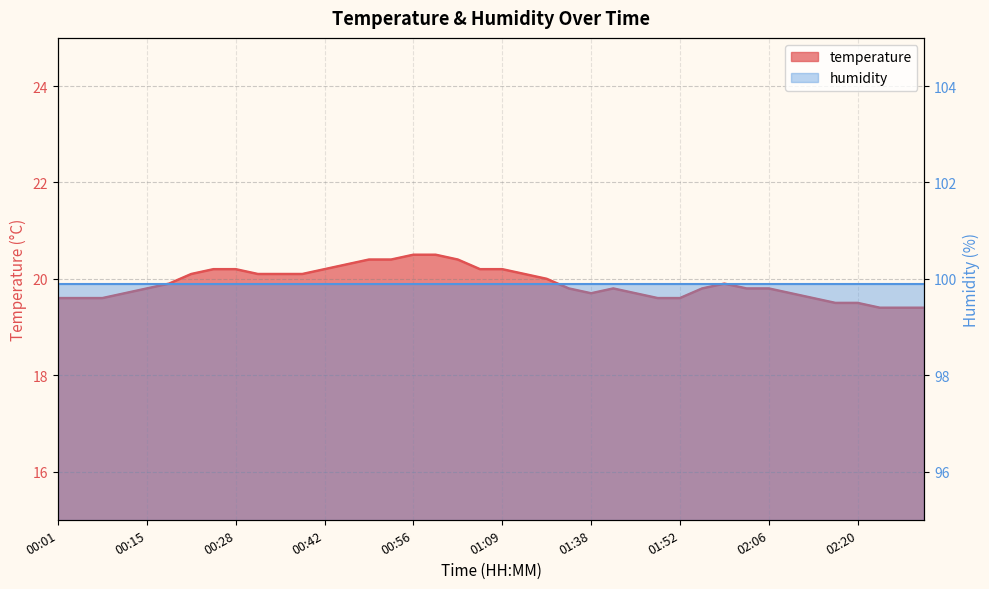

What is the smallest value displayed?

19.4